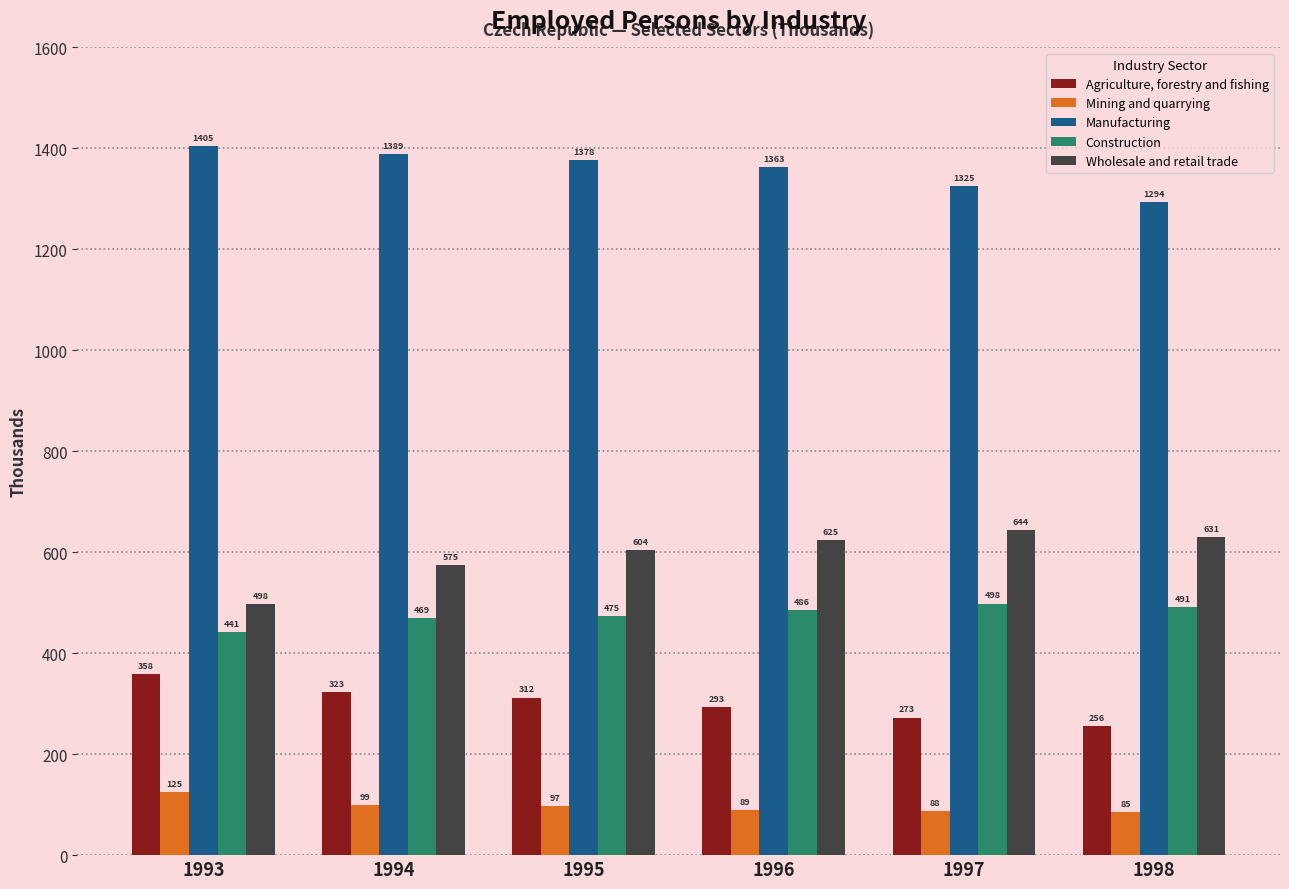

What are all the series names shown in the legend?

Agriculture, forestry and fishing, Mining and quarrying, Manufacturing, Construction, Wholesale and retail trade